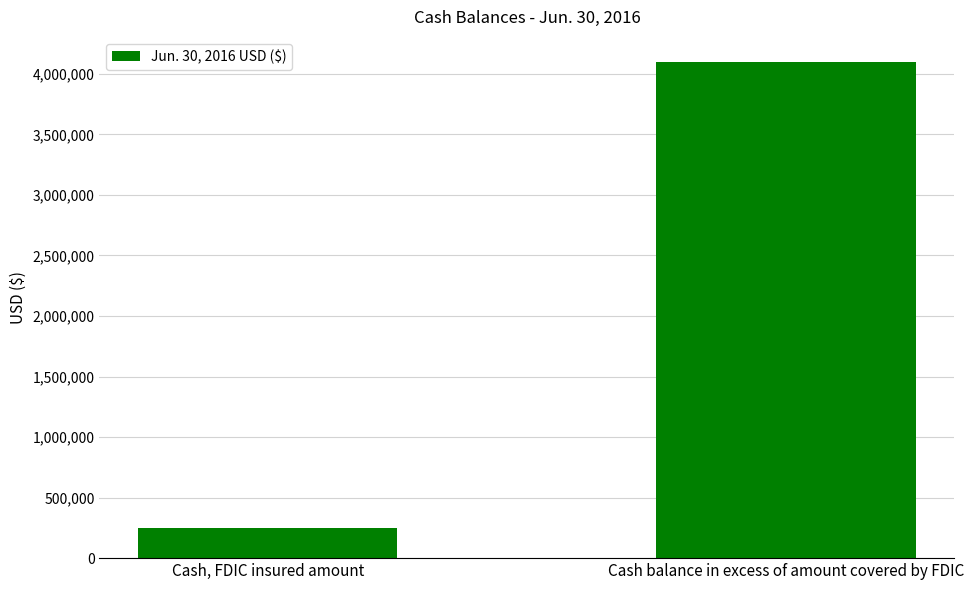

Count the number of categories in the chart.

2